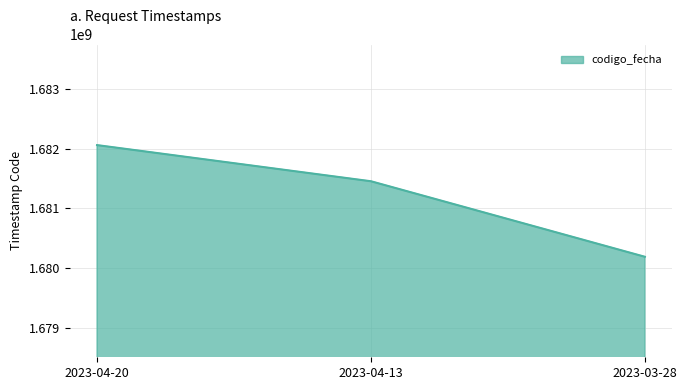

How many values are between 1680192018 and 1682059178?

3